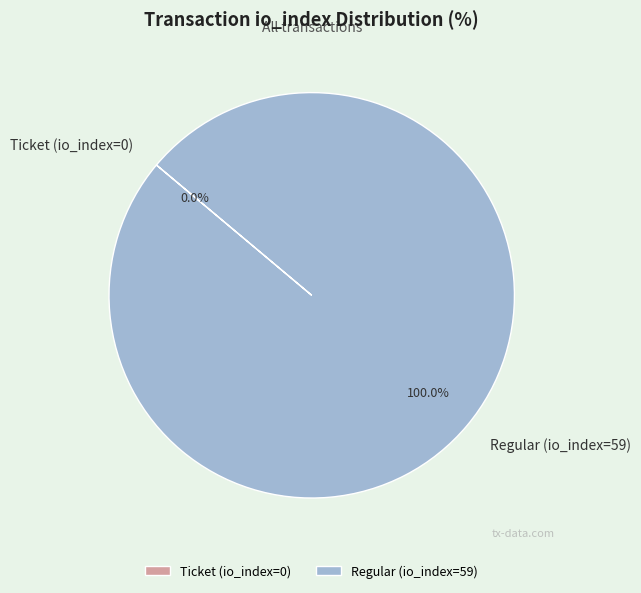

Combined, do Regular (io_index=59) and Ticket (io_index=0) account for over 50%?

Yes